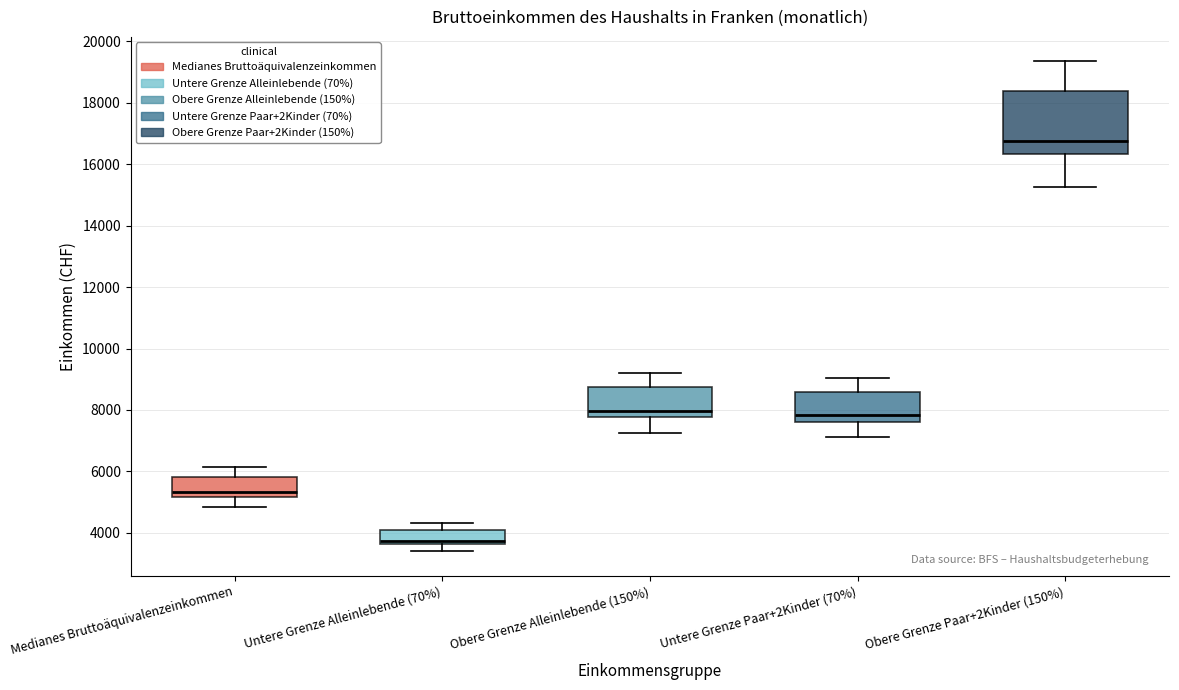

Which box's median line is the highest?

Obere Grenze Paar+2Kinder (150%)